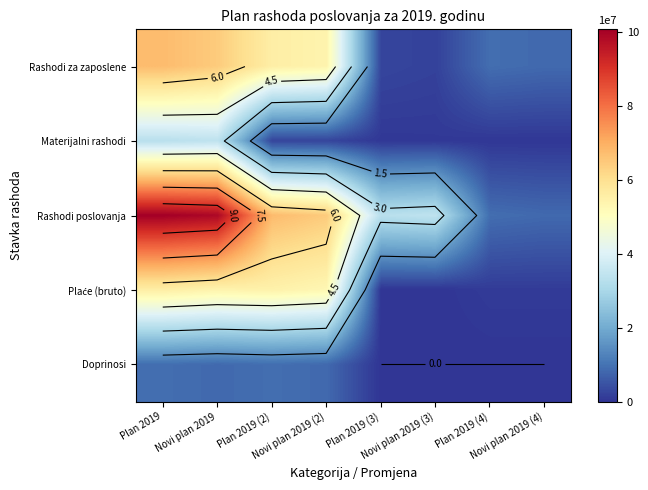

At how many categories does at least one series exceed 8?

2